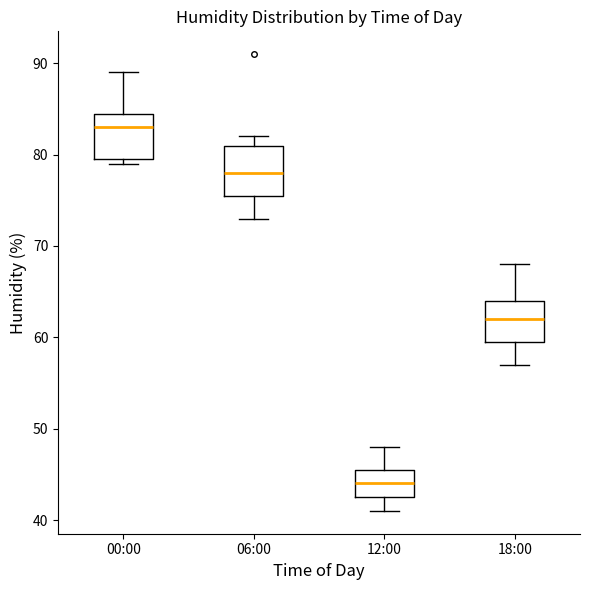

Where does the upper whisker of the box for 18:00 end on the y-axis? The values are not printed on the chart, so give them approximately, as read against the axis.

68